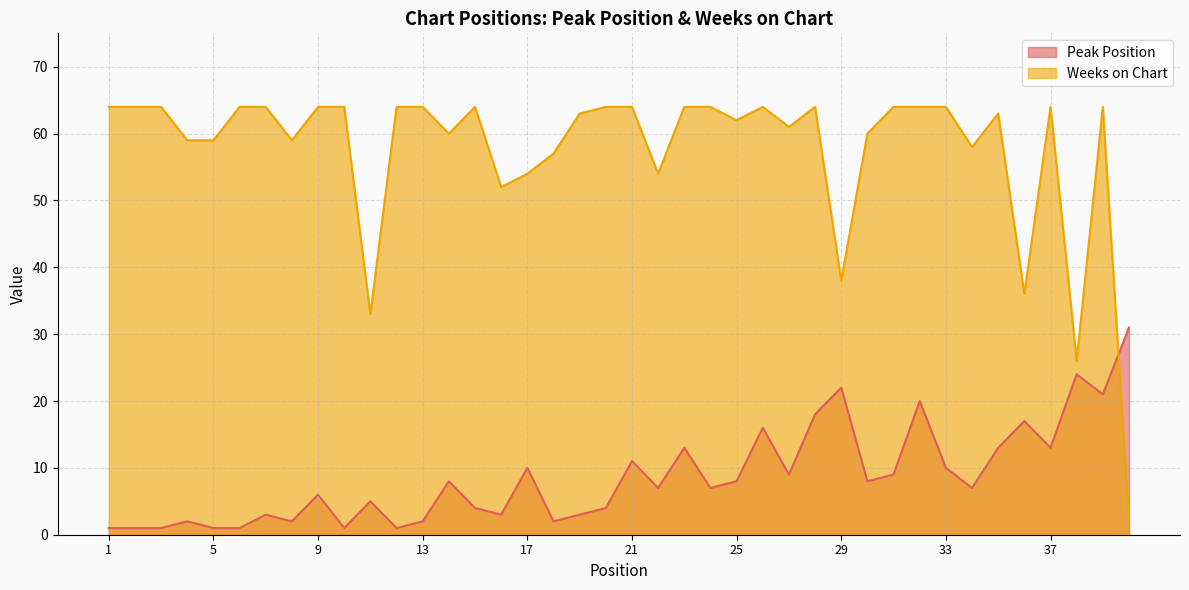

How many values in the Weeks on Chart series are below 64?

19